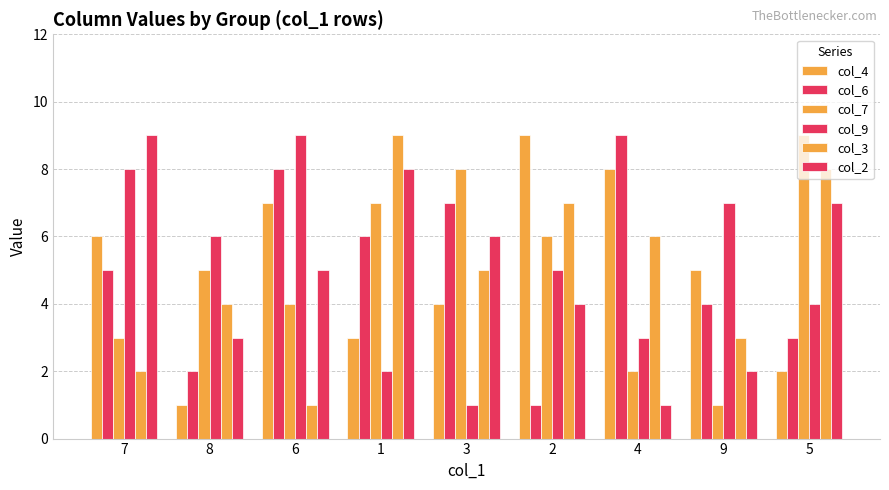

What is the lowest value of the col_9 series?

1